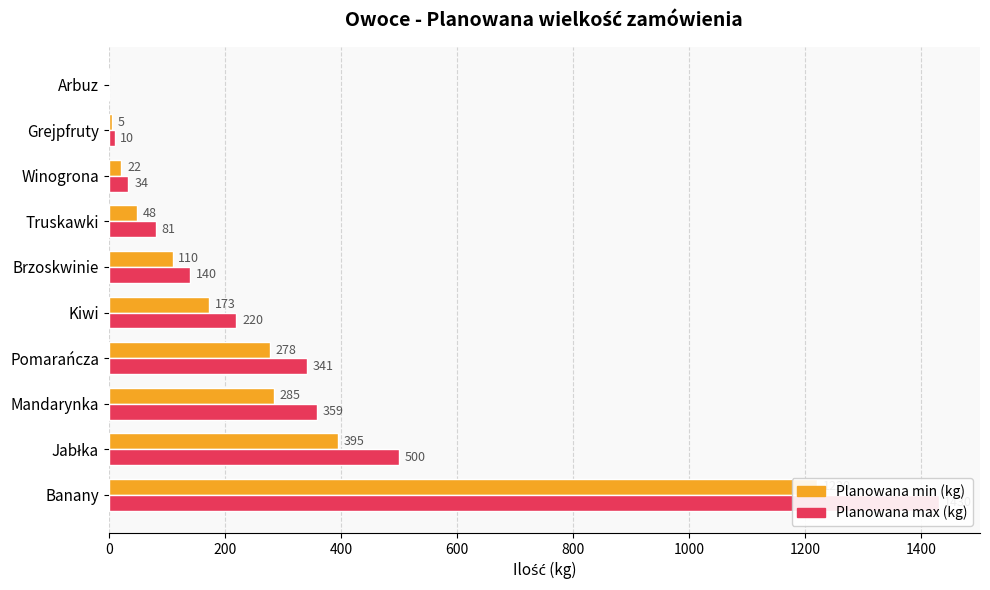

Between Banany and Jabłka, which series saw the biggest shift?

Planowana max (kg)